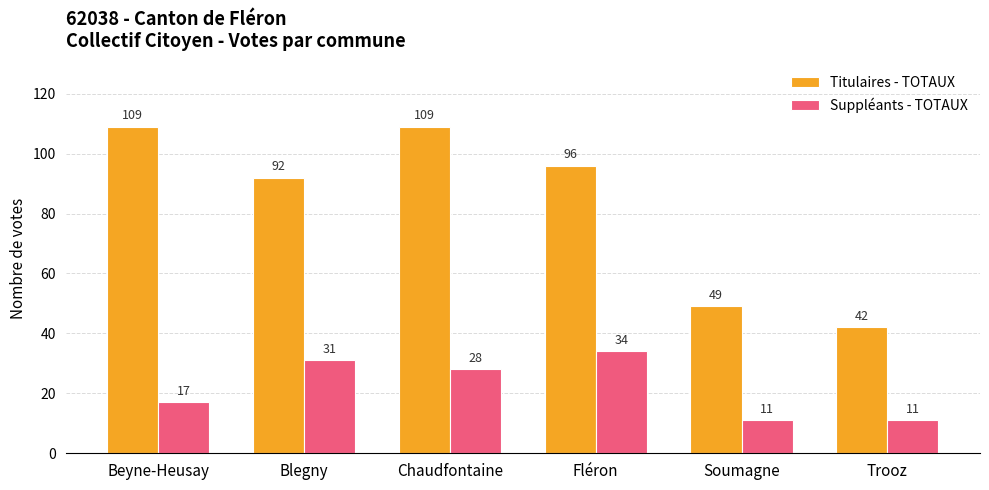

List the series in order of their overall mean, highest first.

Titulaires - TOTAUX, Suppléants - TOTAUX